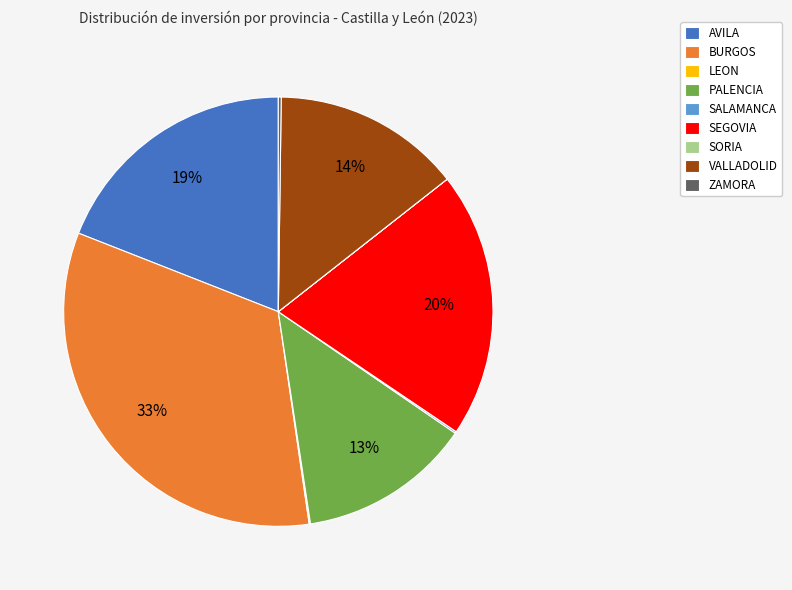

True or false: BURGOS accounts for 40% of the total.

False